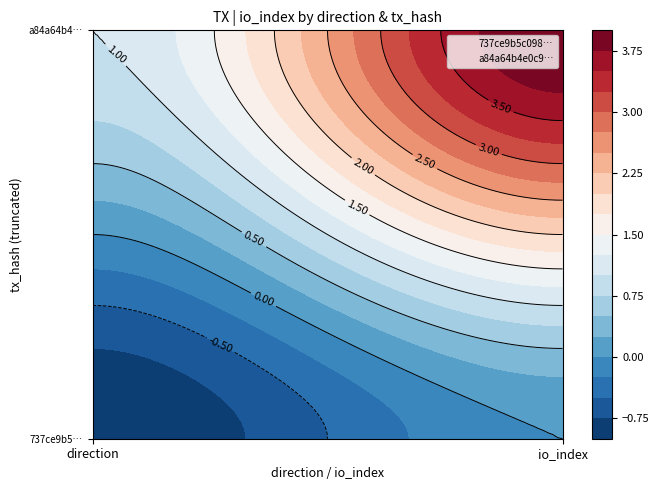

Which series has the widest spread of values?

a84a64b4e0c9aad5ee1e5f19628a2a85b3aec07